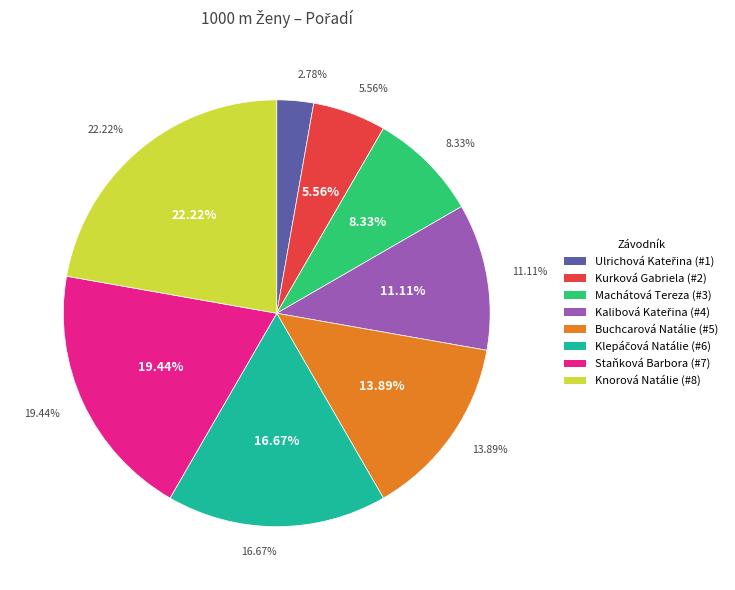

To the nearest percent, what percentage of the pie is Knorová Natálie?

22%